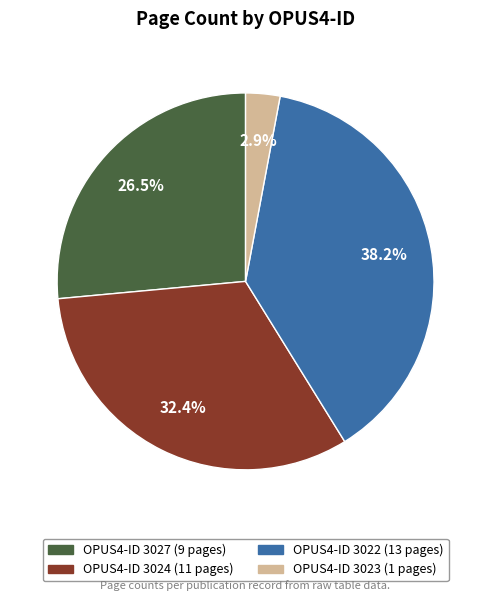

Is there a majority slice in this chart?

No